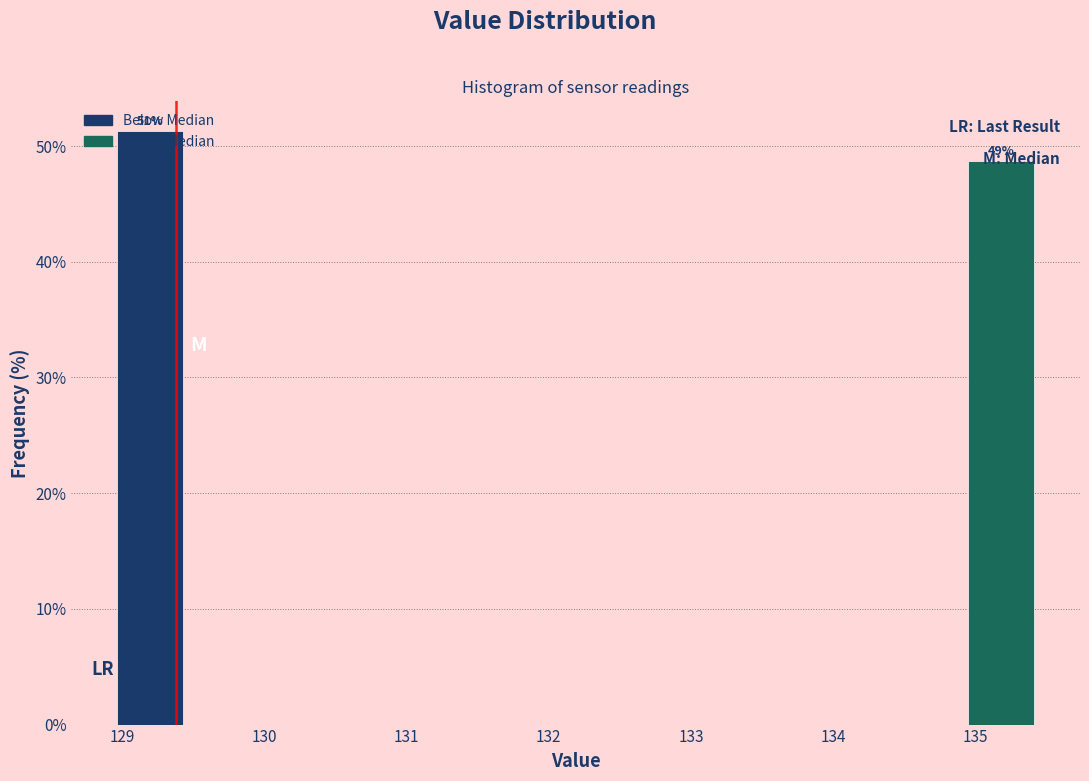

Does the chart contain any negative values?

No